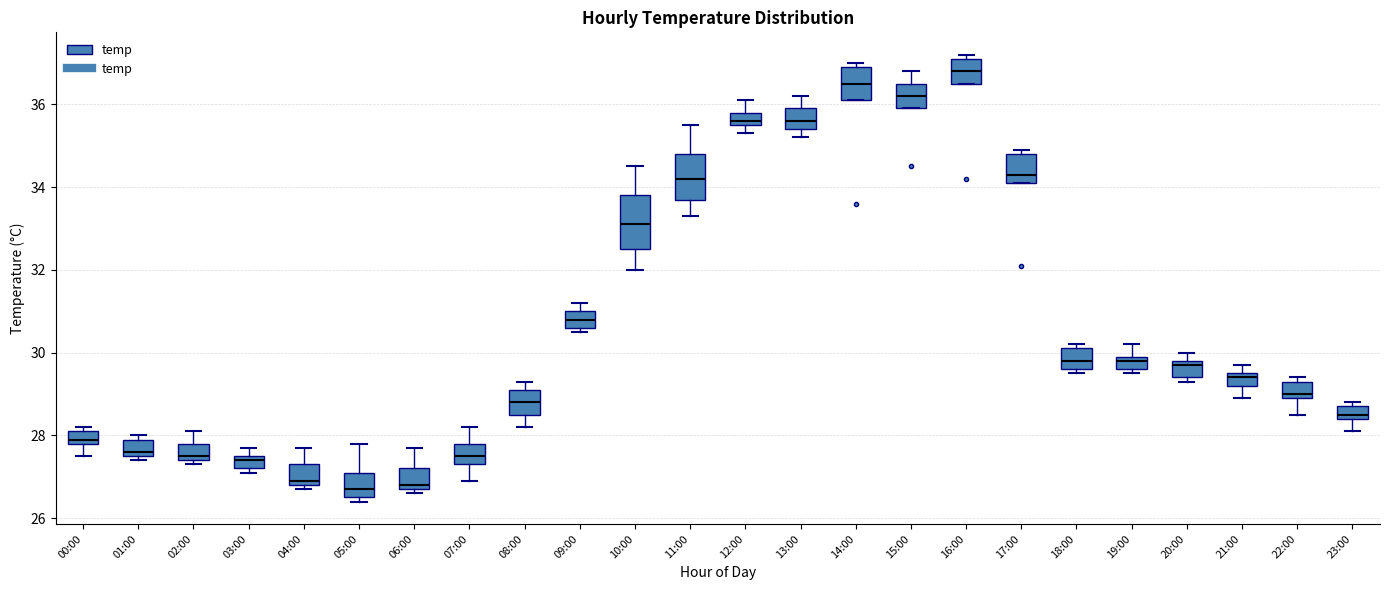

Where does the median line of the box for 23:00 sit on the y-axis? The values are not printed on the chart, so give them approximately, as read against the axis.

28.6